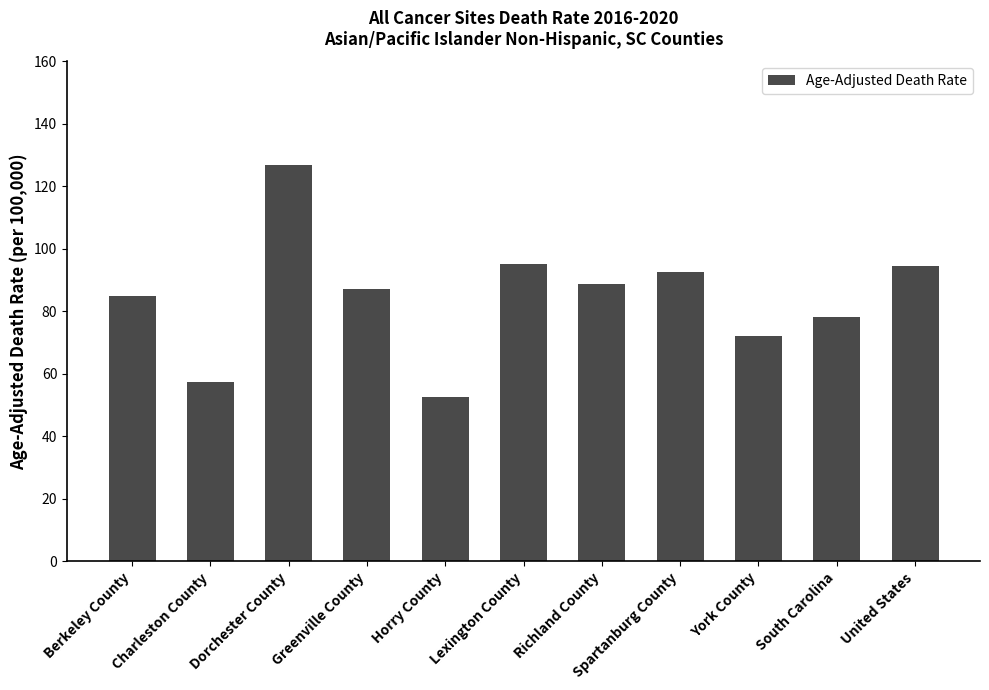

The value at Greenville County is 113.9. True or false?

False